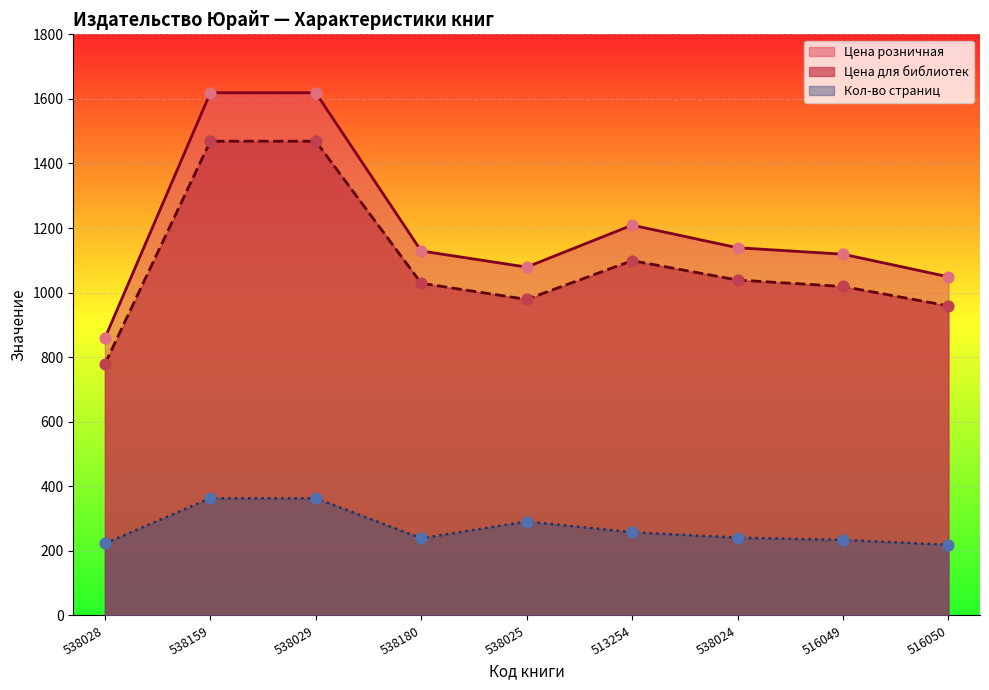

What is the total value across all series at 516049?

2372